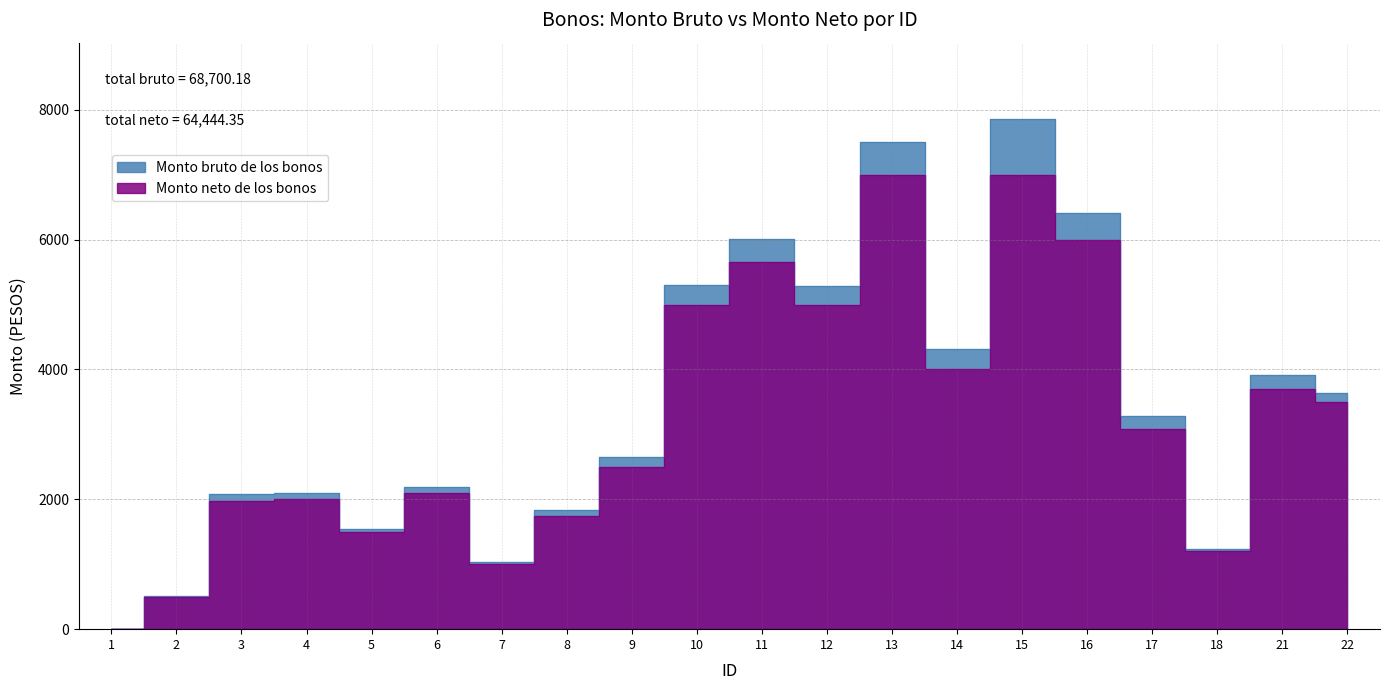

What is the sum of the Monto neto de los bonos values at 17 and 2?

3575.6